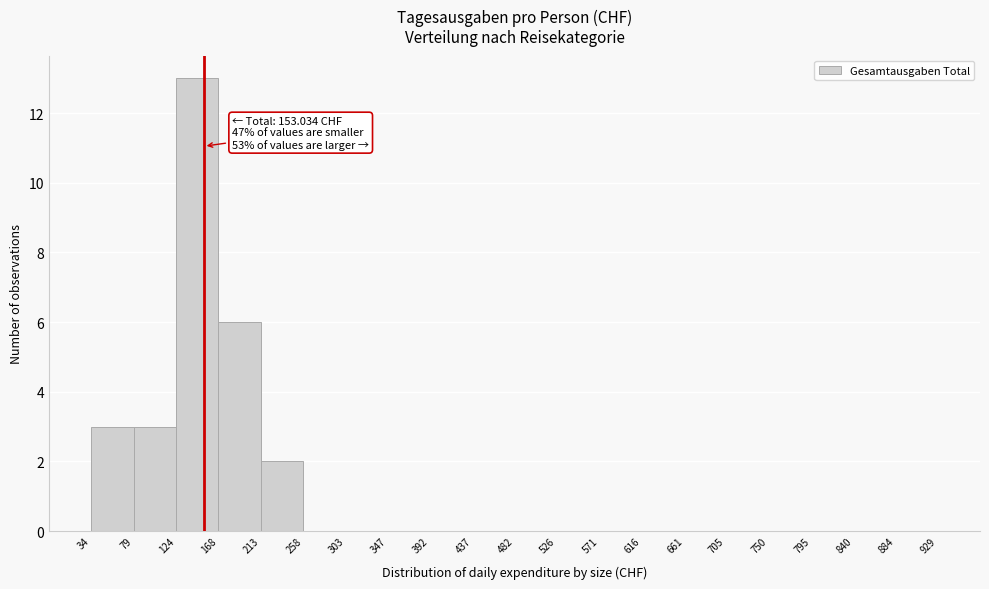

Over which range of the x-axis is the bar tallest?

124 to 168